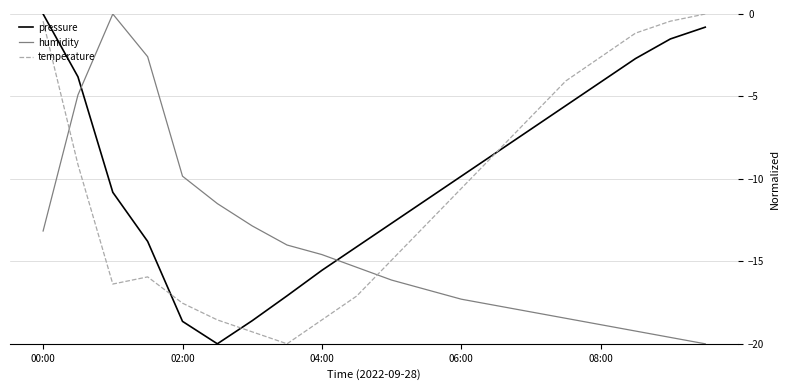

What is the minimum value for humidity?

-20.0